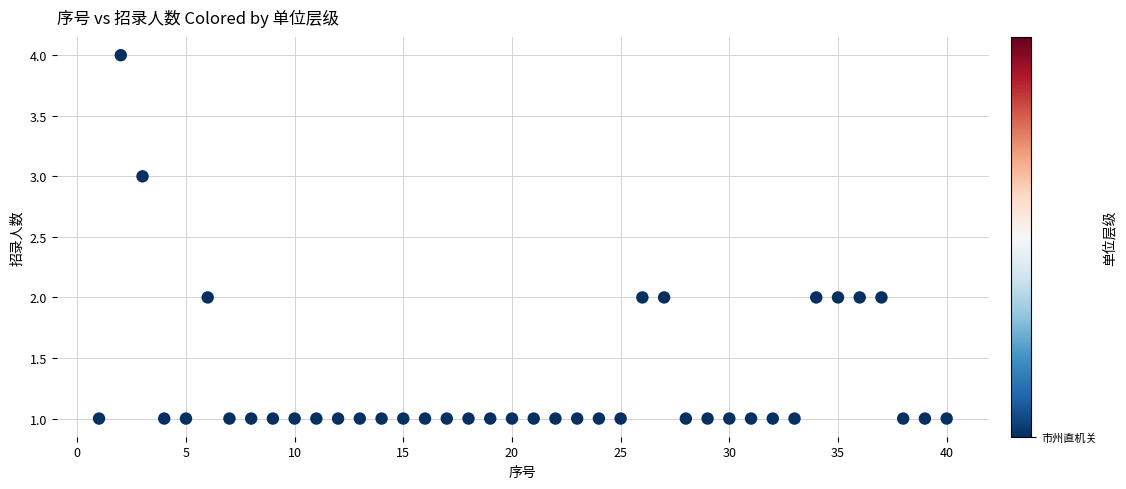

What is the range of Y values (max minus min)?

3